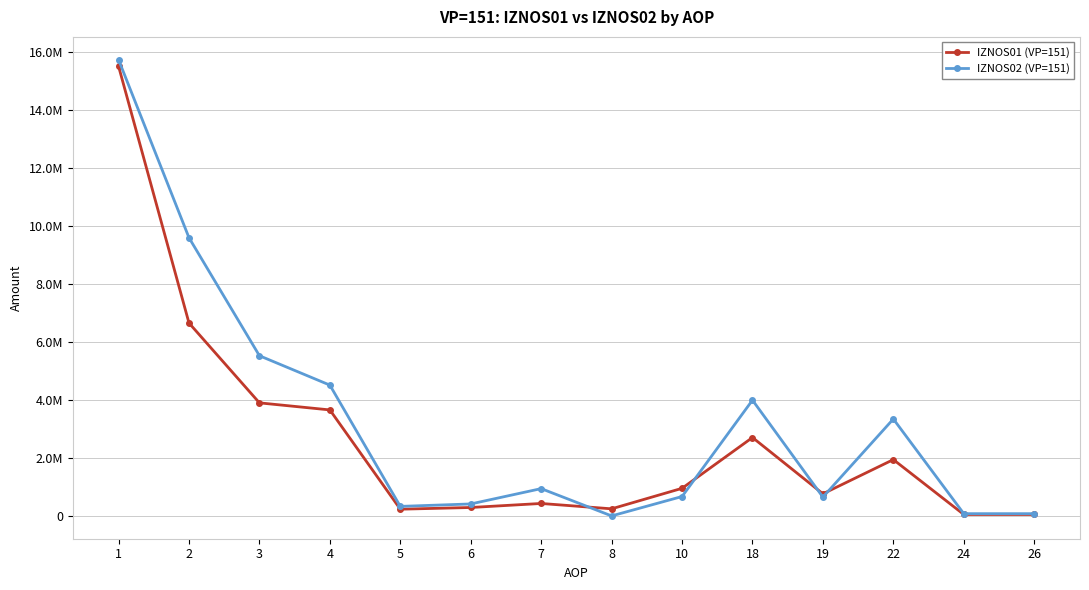

What is the highest value of the IZNOS02 (VP=151) series?

15727646.1